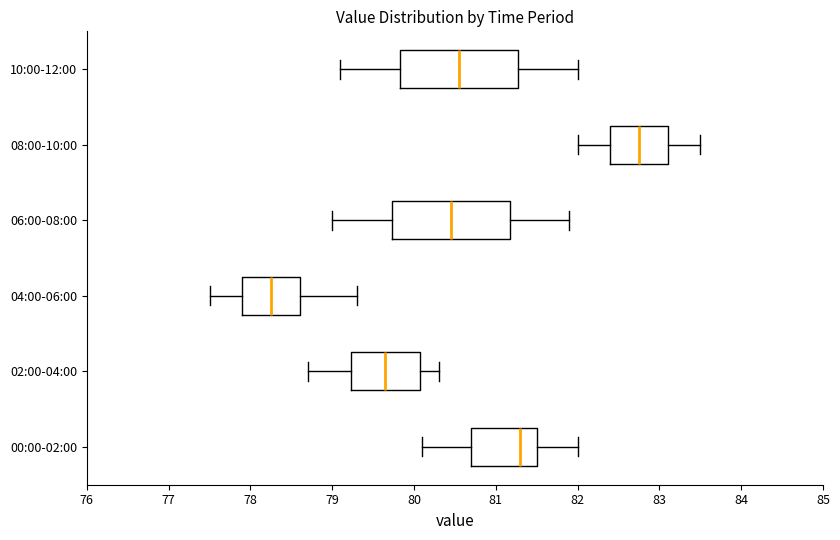

Which box has the furthest to the right median line?

08:00-10:00